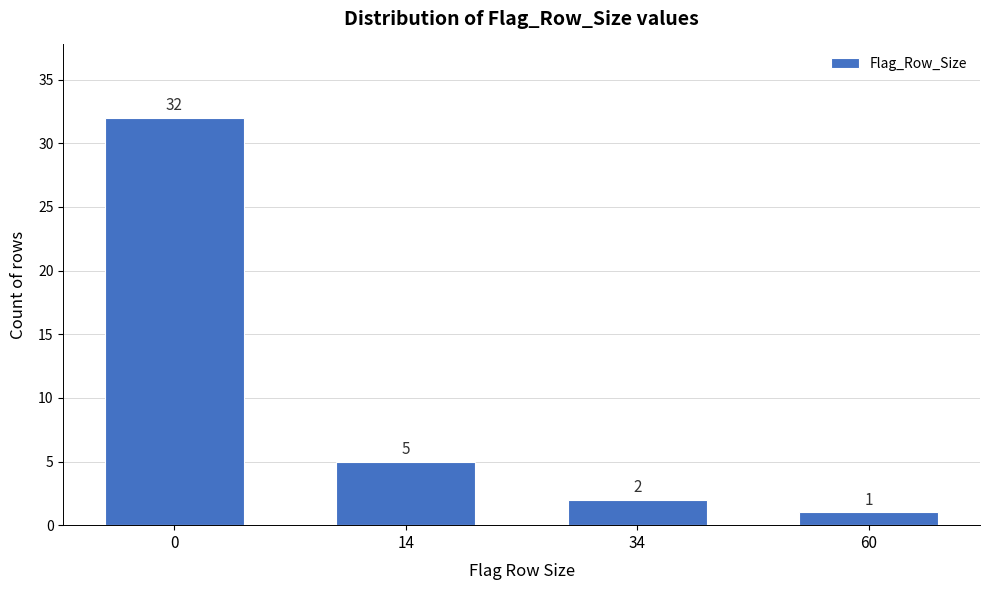

Reading right to left, transcribe all the data shown in this chart.

1	2	5	32